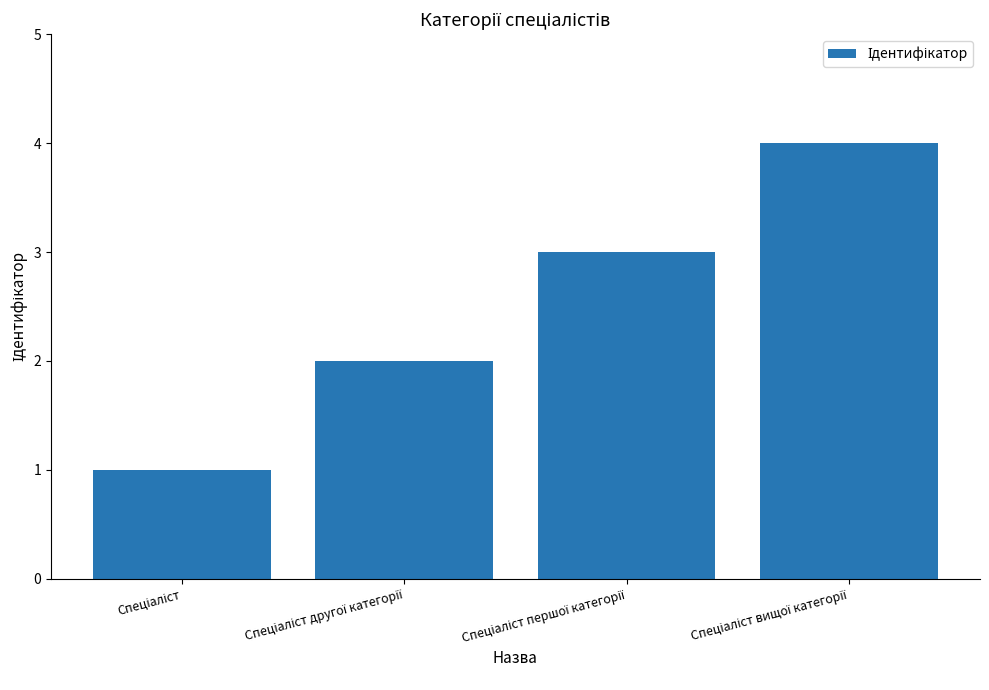

What is the difference between the maximum and minimum values?

3